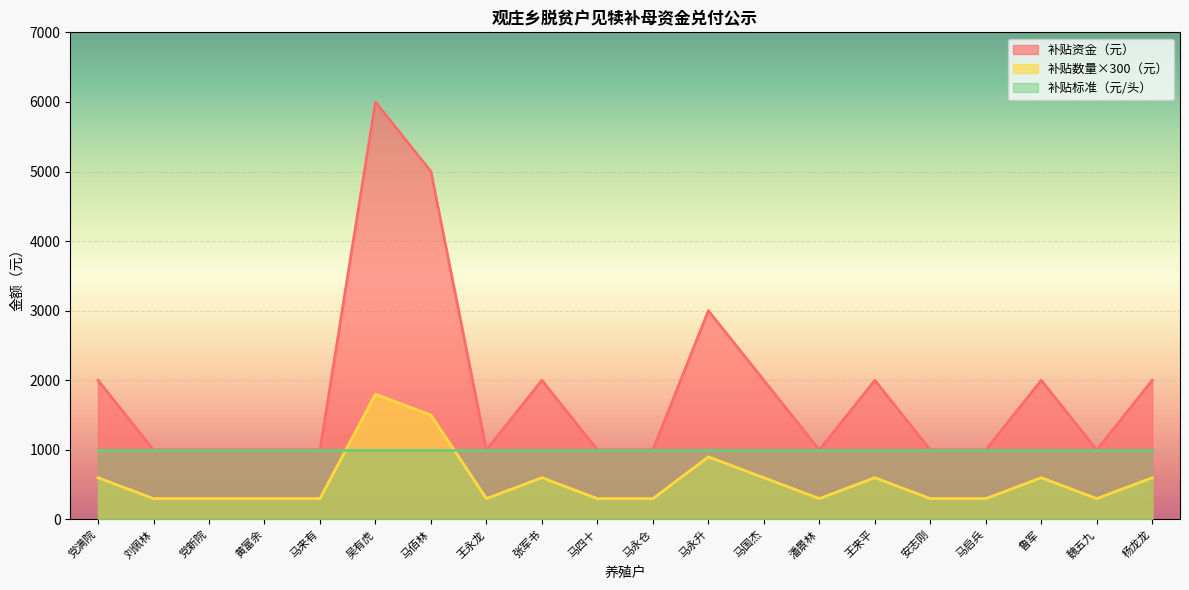

Which series has the widest spread of values?

补贴数量（头）